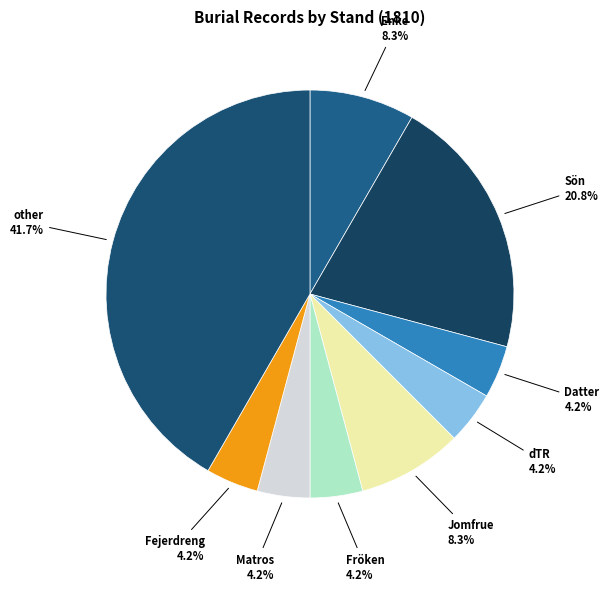

Does any single category account for the majority?

No